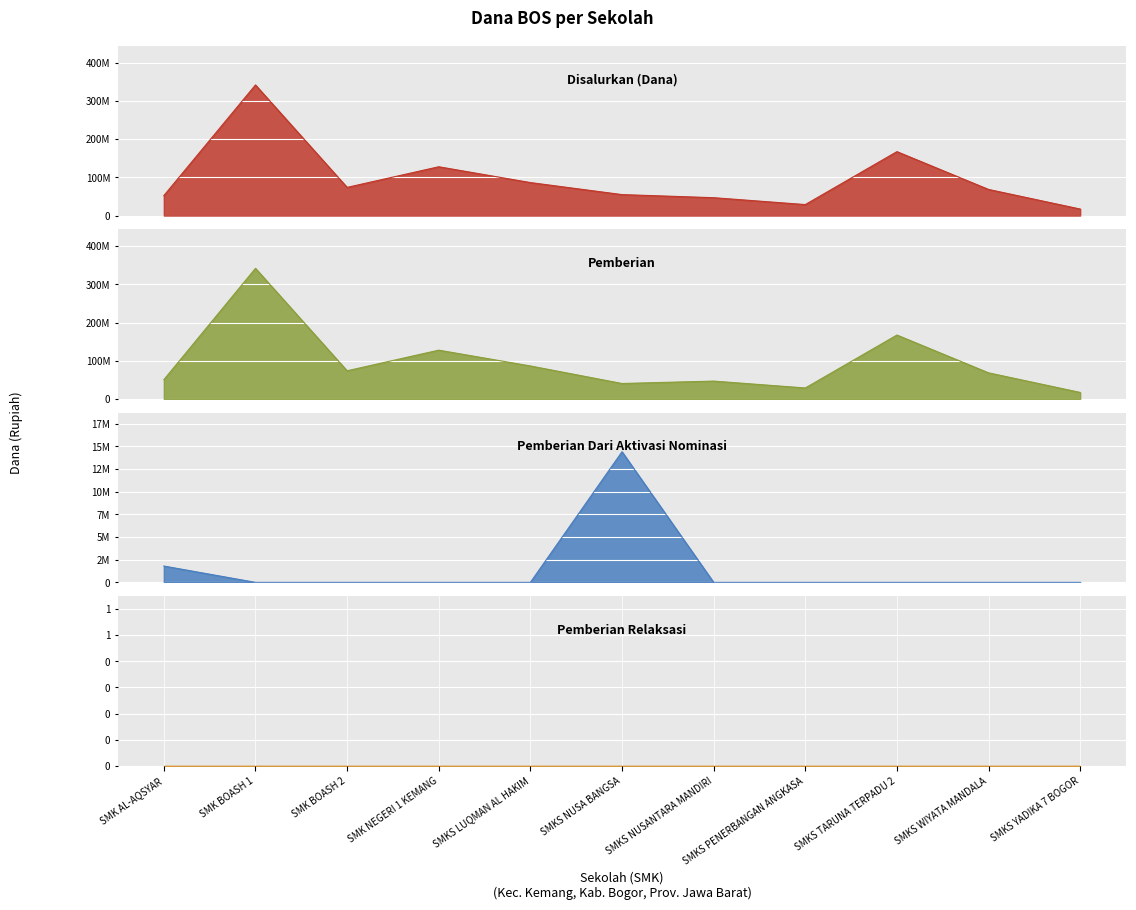

What is the label of the 8th point from the left?

SMKS PENERBANGAN ANGKASA